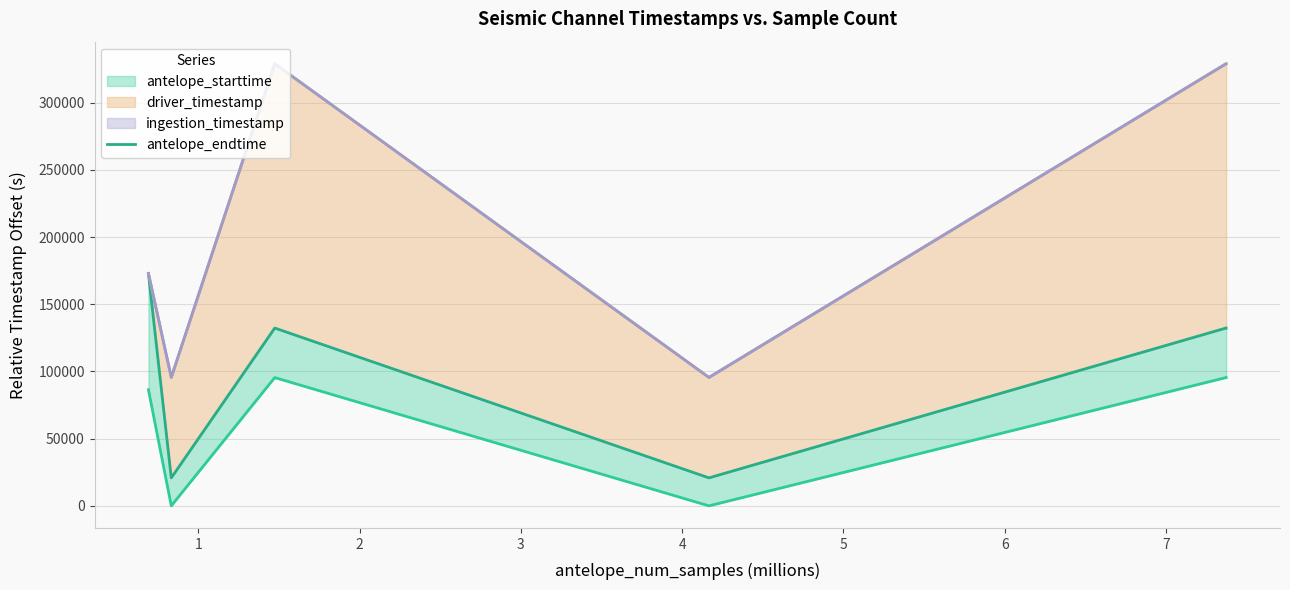

What is the sum of all values?

1426091.6